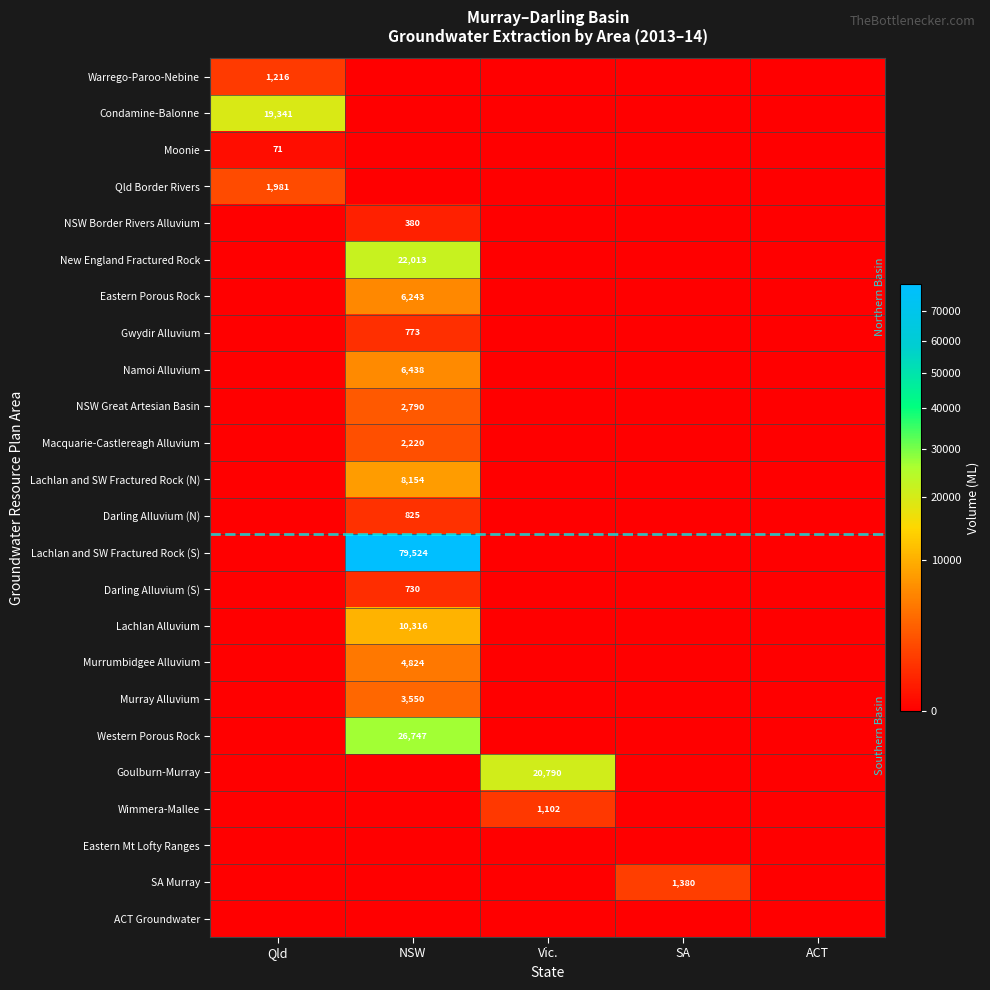

At how many categories does at least one series exceed 75948?

1